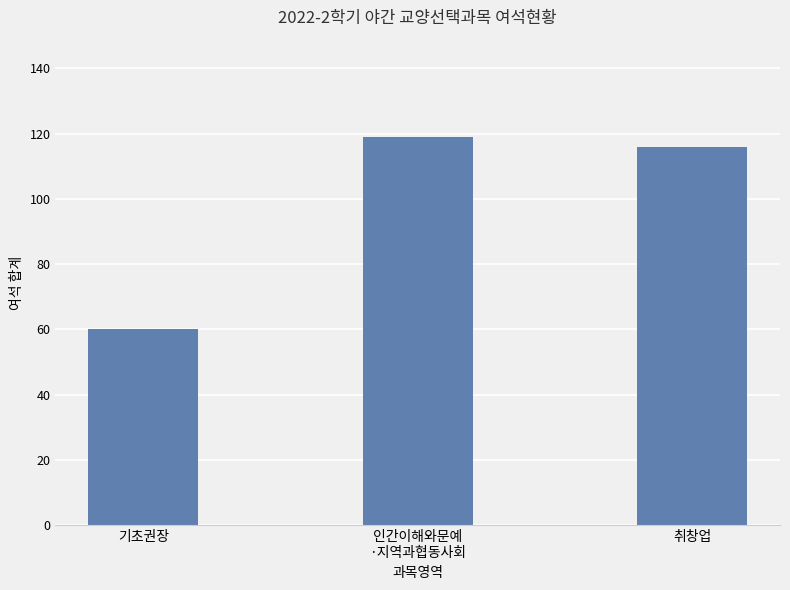

The chart shows a value of 119 at 인간이해와문예
·지역과협동사회. True or false?

True